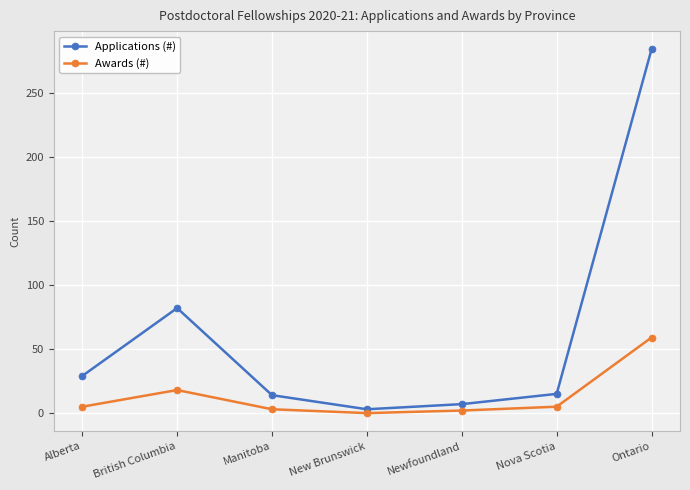

What is the label of the 4th point from the left?

New Brunswick